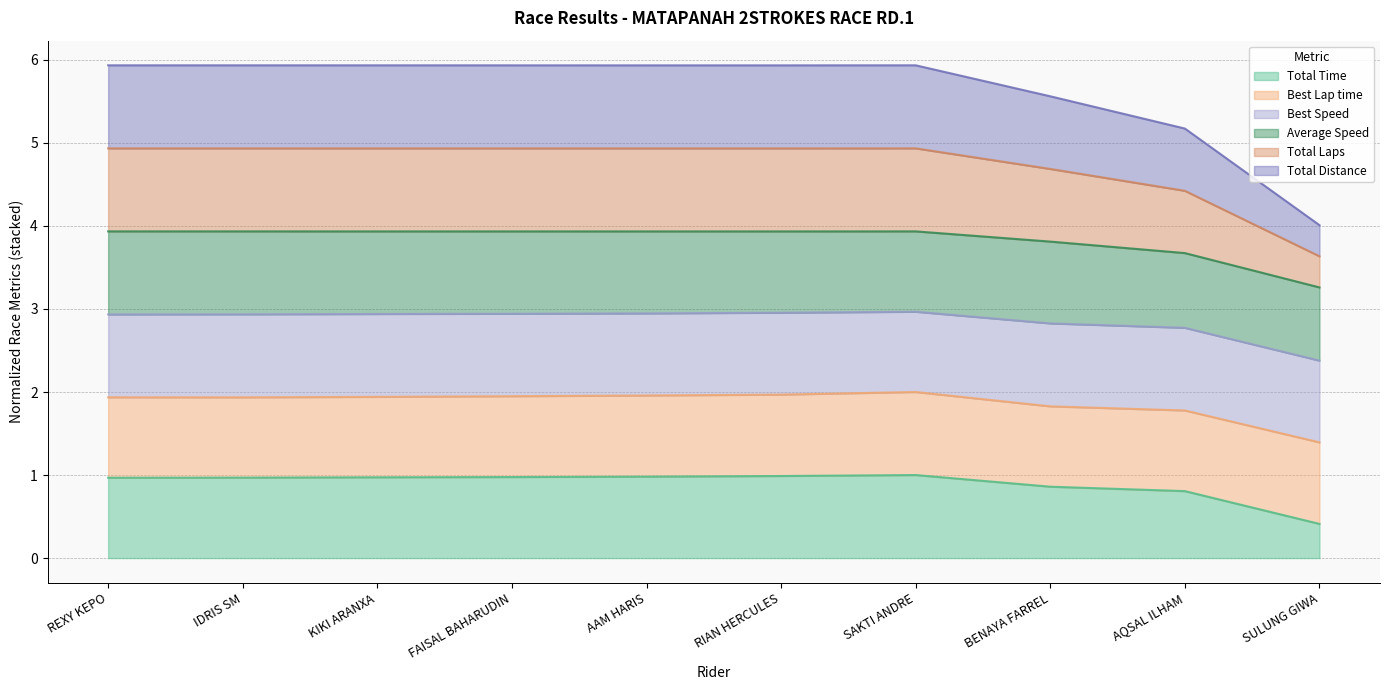

True or false: Total Laps and Total Time intersect in this chart.

False